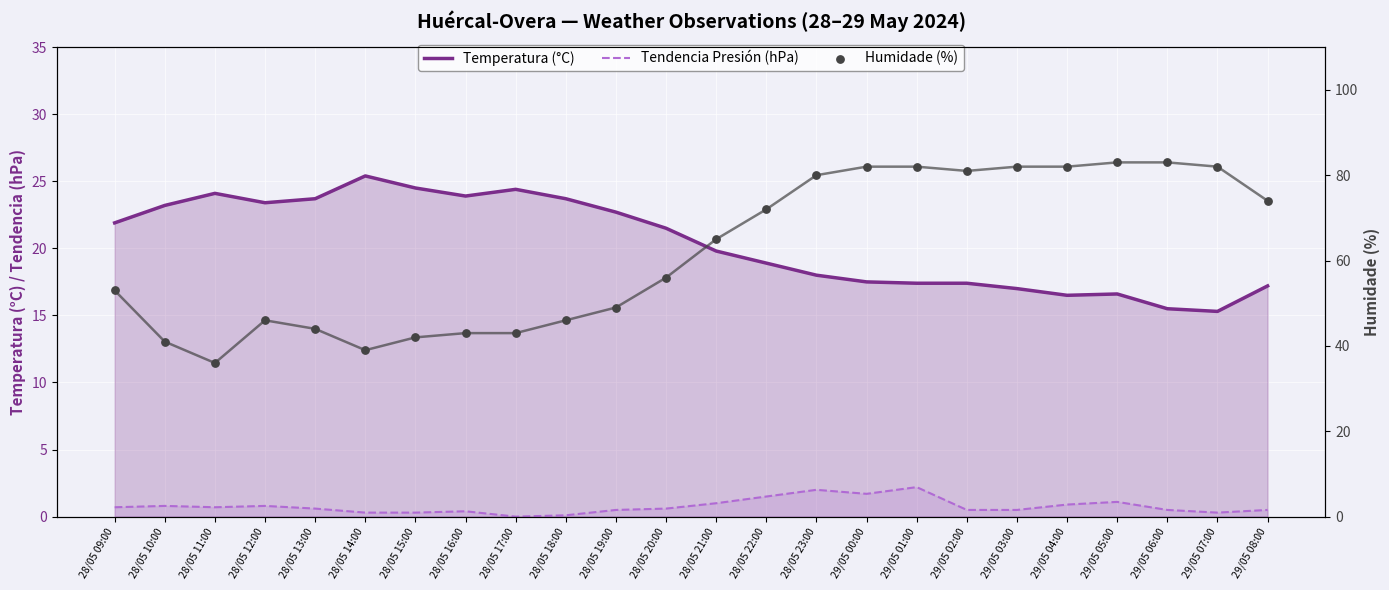

Which series reaches the maximum Y coordinate?

Humidade (%)